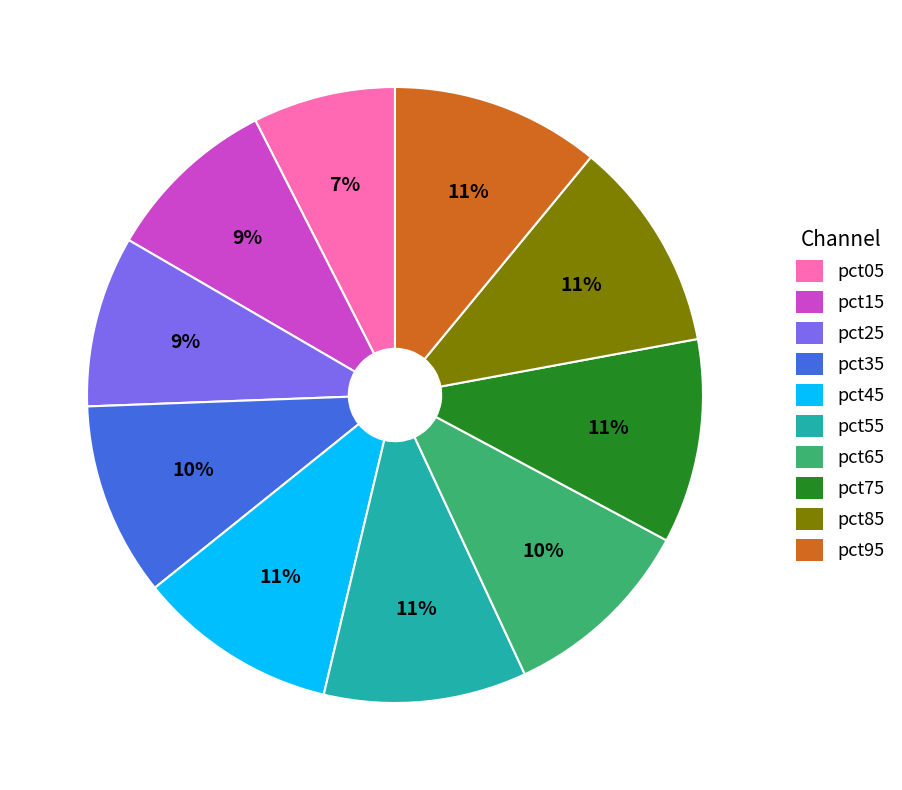

To the nearest percent, what is the difference between the largest and smallest slice percentages?

4%